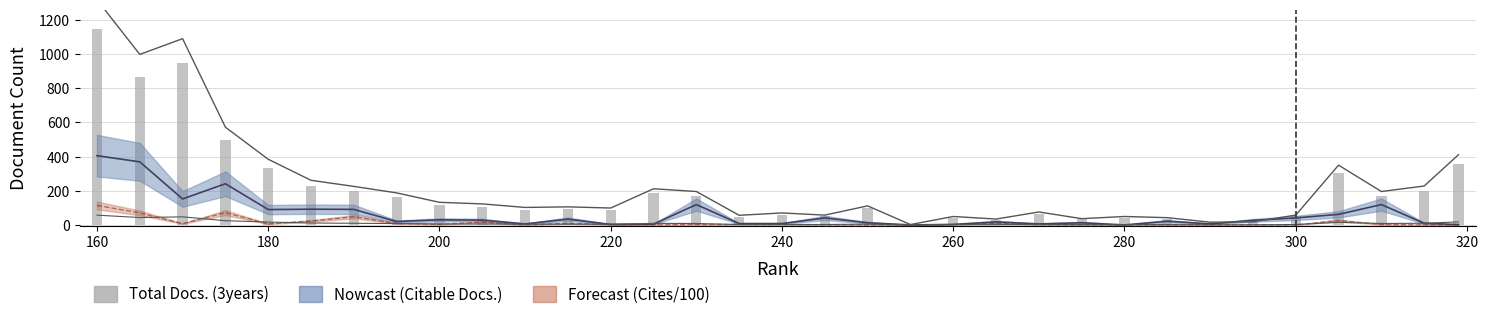

What is the average value?

207